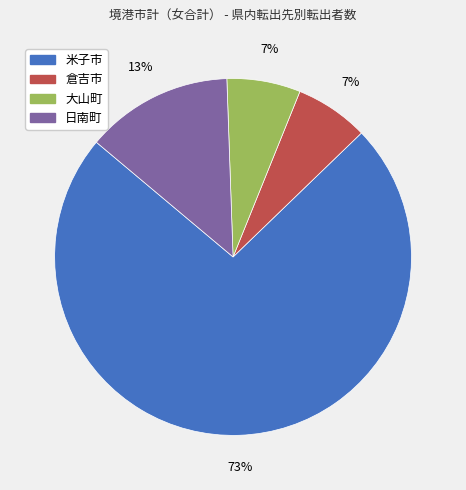

What percentage is the 大山町 slice, to the nearest percent?

7%